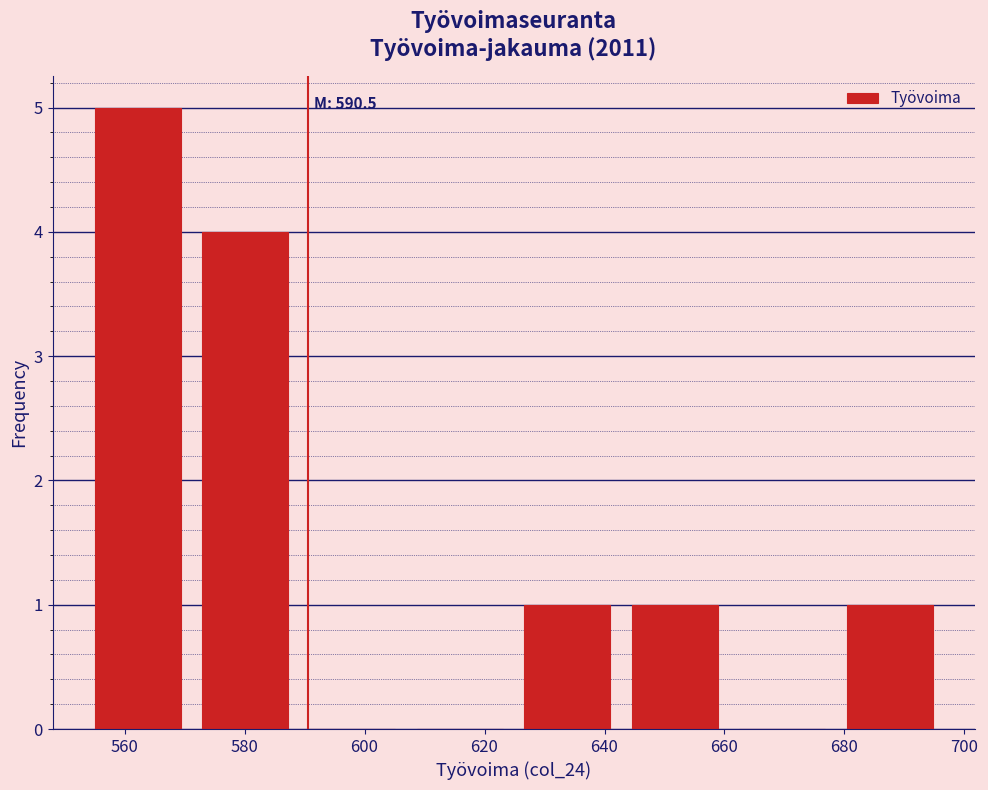

Which range on the x-axis has the tallest bar?

554 to 572